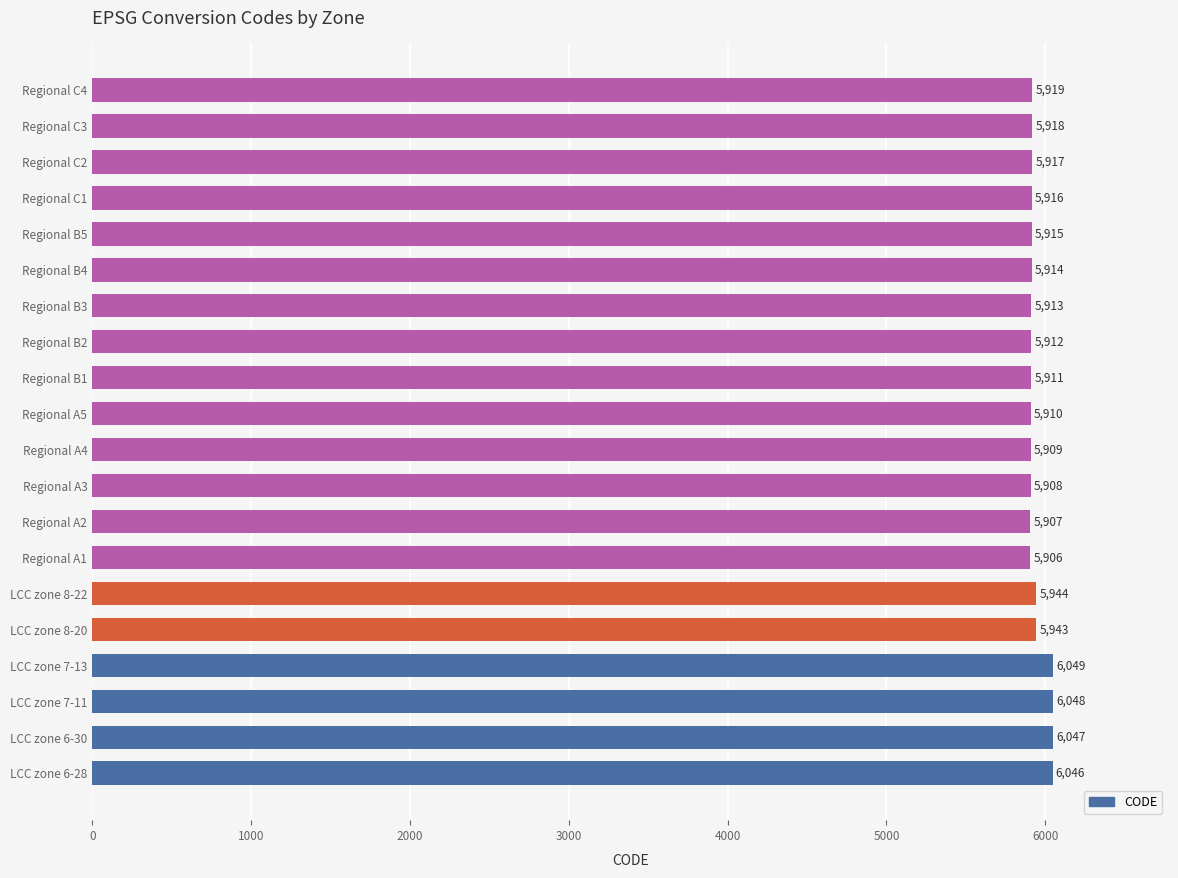

Reading top to bottom, extract all data points from this chart.

Regional C4=5919	Regional C3=5918	Regional C2=5917	Regional C1=5916	Regional B5=5915	Regional B4=5914	Regional B3=5913	Regional B2=5912	Regional B1=5911	Regional A5=5910	Regional A4=5909	Regional A3=5908	Regional A2=5907	Regional A1=5906	LCC zone 8-22=5944	LCC zone 8-20=5943	LCC zone 7-13=6049	LCC zone 7-11=6048	LCC zone 6-30=6047	LCC zone 6-28=6046